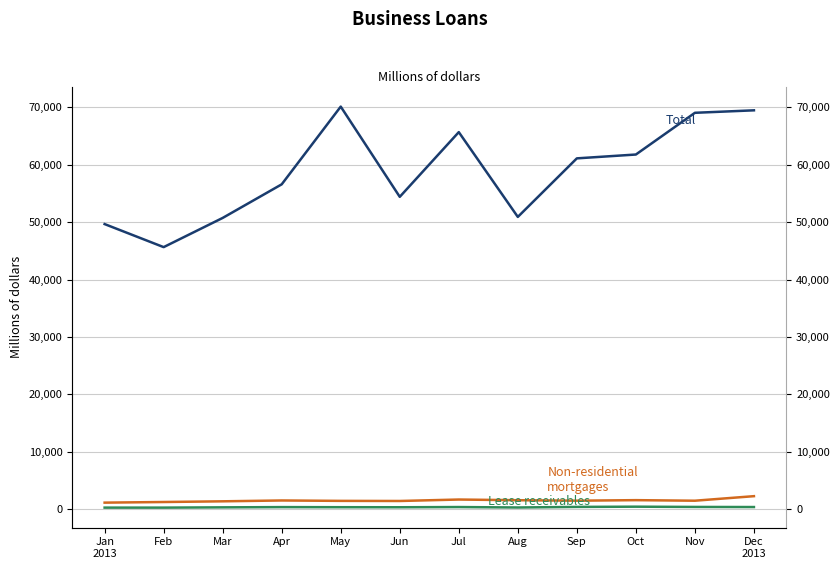

What is the difference between the Business loans, Total values at May and Dec
2013?

647